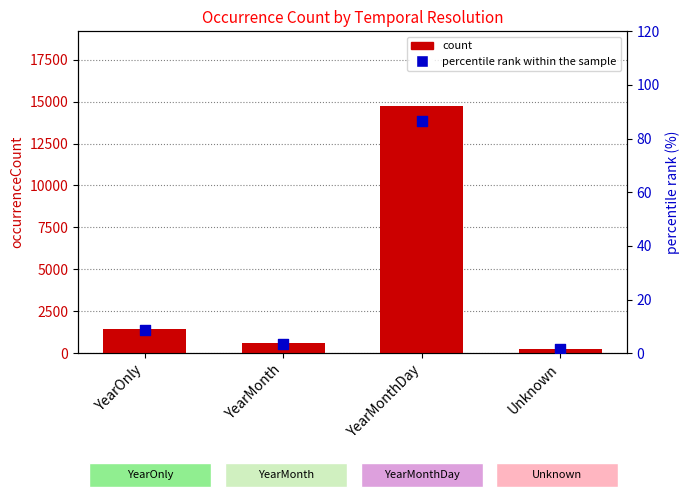

At how many categories does at least one series exceed 2632?

1